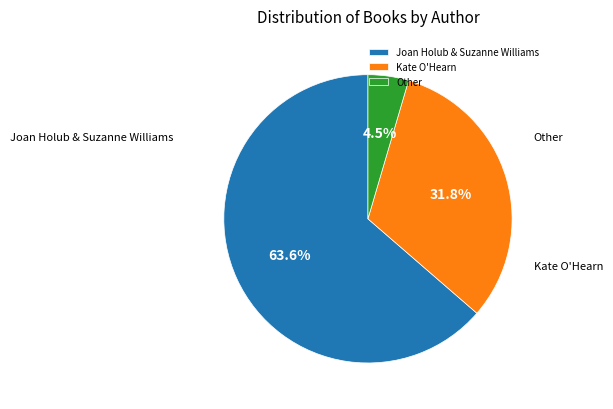

What is the ratio of the value at Joan Holub & Suzanne Williams to the value at Other?

14.0